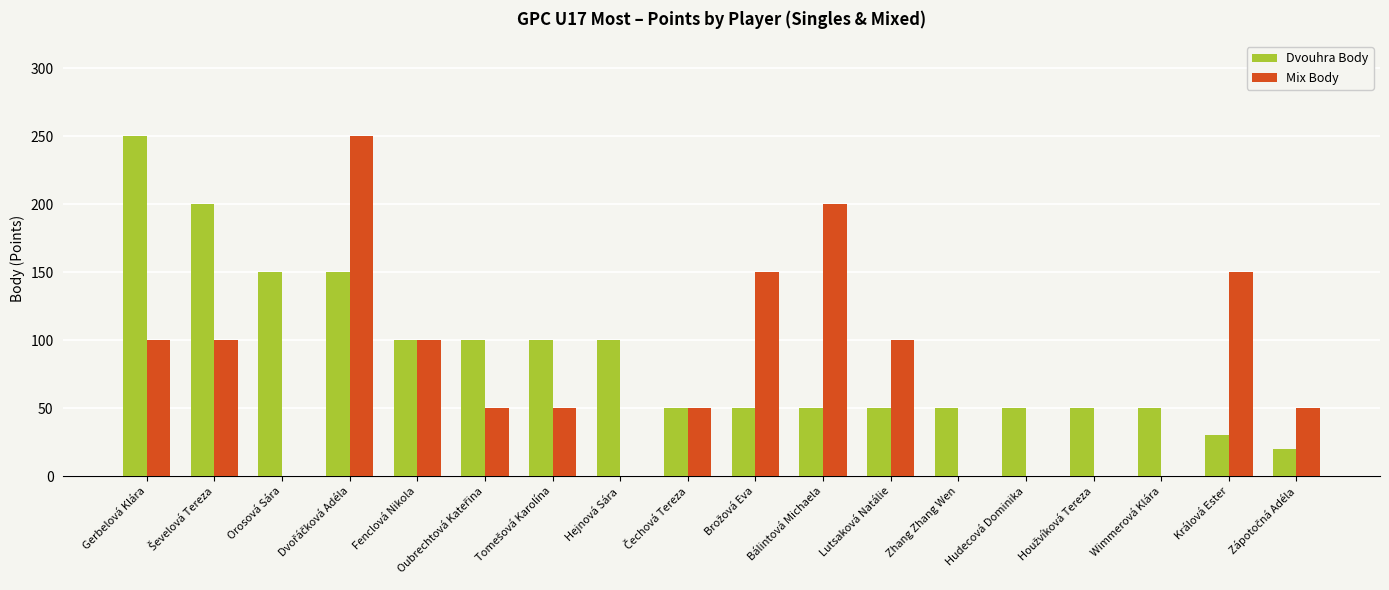

Which series has the largest total across all categories?

Dvouhra Body